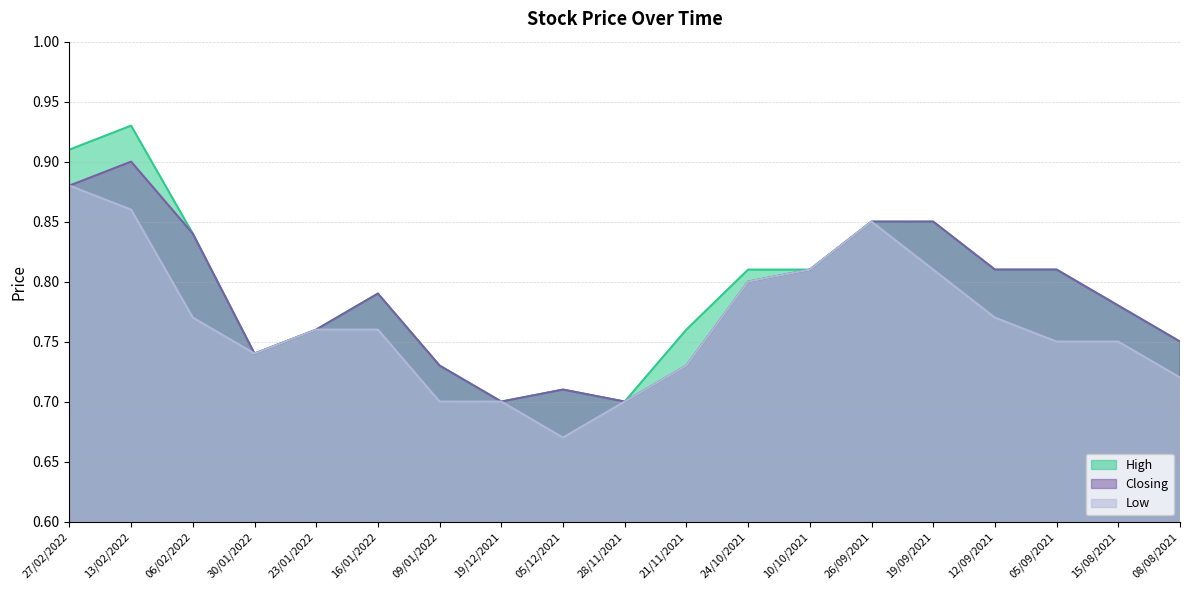

What is the sum of all High values?

15.0